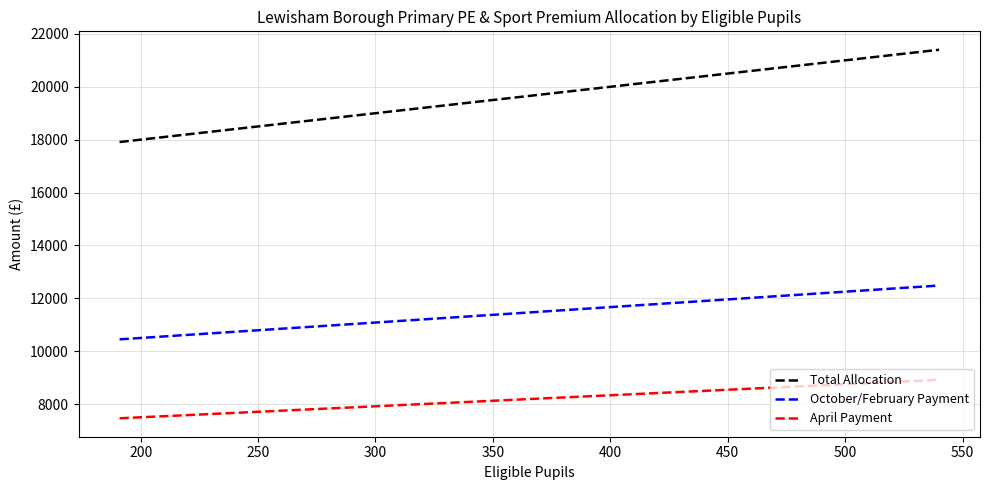

What is the maximum value shown in the chart?

21400